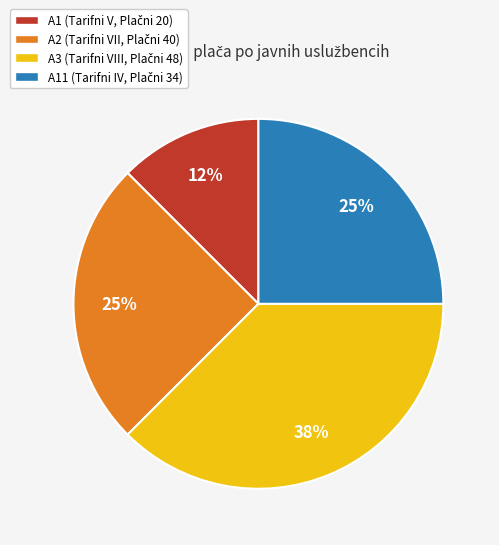

Is there a majority slice in this chart?

No